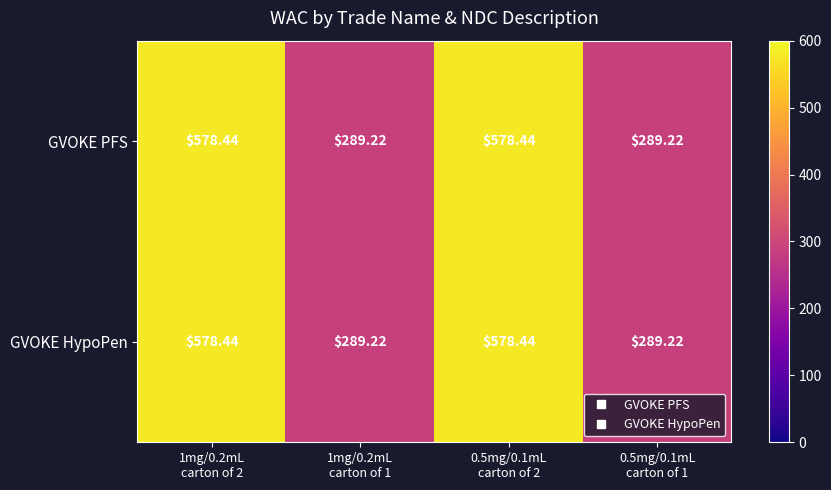

How many values in the GVOKE HypoPen series exceed 578?

2